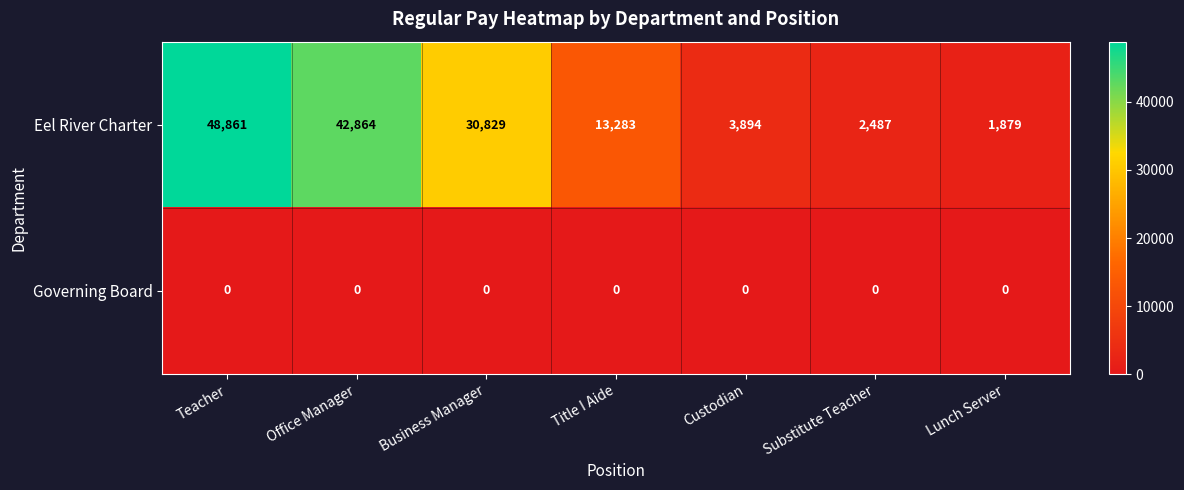

What is the difference between the maximum and second lowest values in the Eel River Charter series?

46374